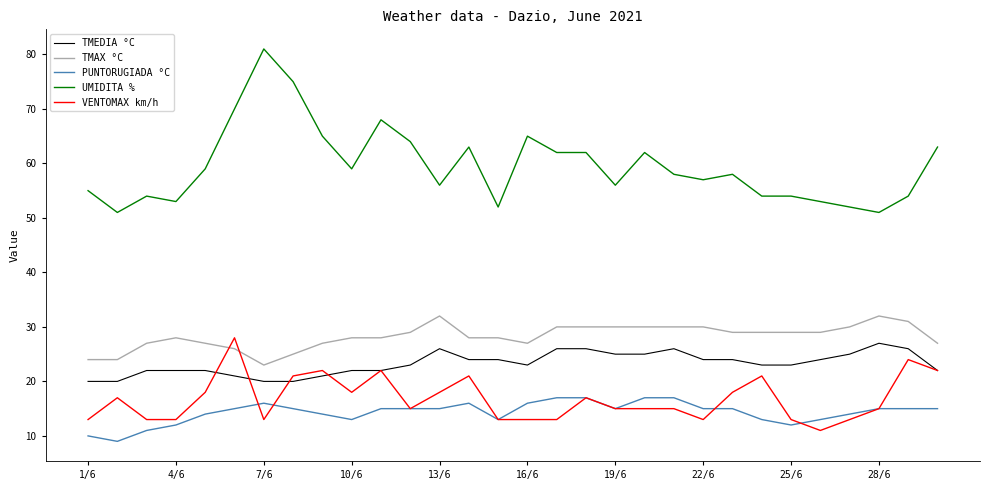

List the series in order of their peak value, highest first.

UMIDITA %, TMAX °C, VENTOMAX km/h, TMEDIA °C, PUNTORUGIADA °C